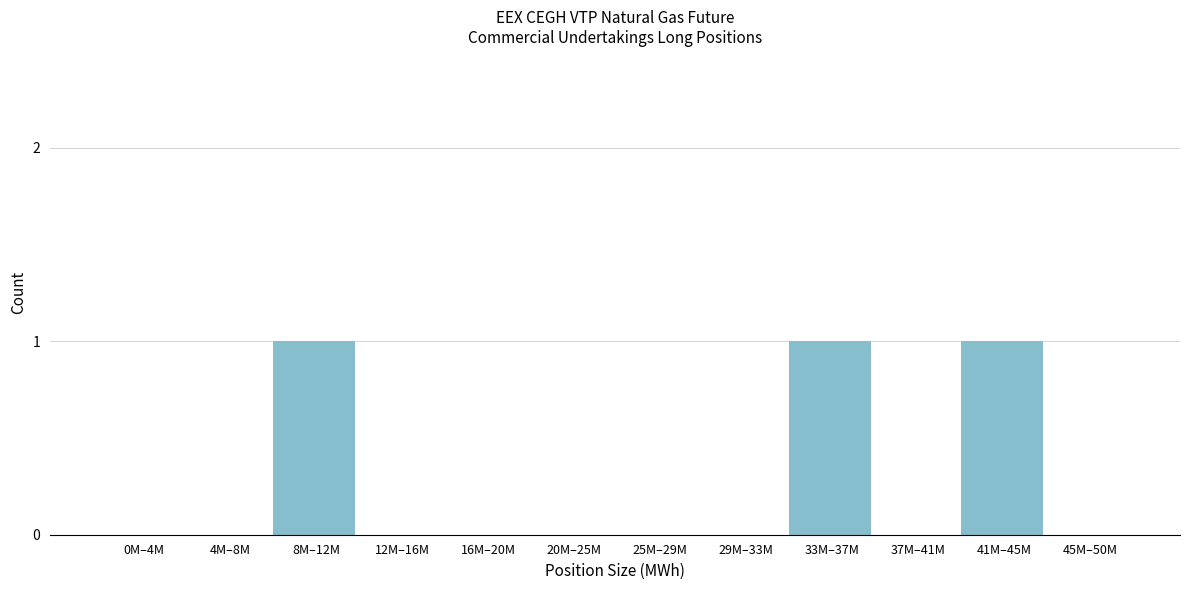

Reading left to right, transcribe all the data shown in this chart.

0M–4M=0	4M–8M=0	8M–12M=1	12M–16M=0	16M–20M=0	20M–25M=0	25M–29M=0	29M–33M=0	33M–37M=1	37M–41M=0	41M–45M=1	45M–50M=0